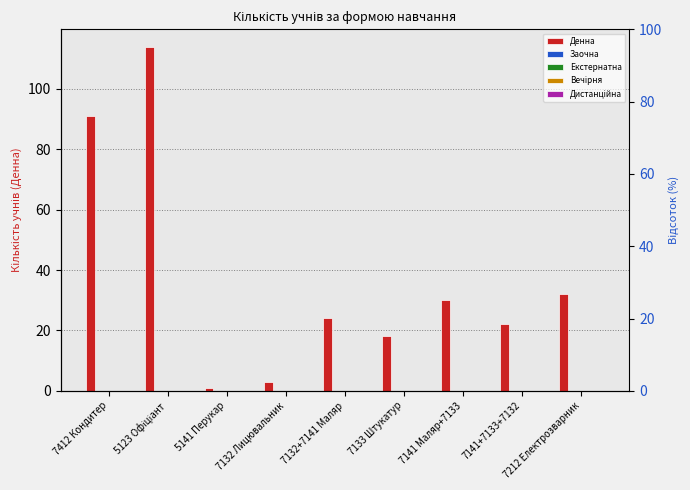

What position from the right is 7132 Лицювальник?

6